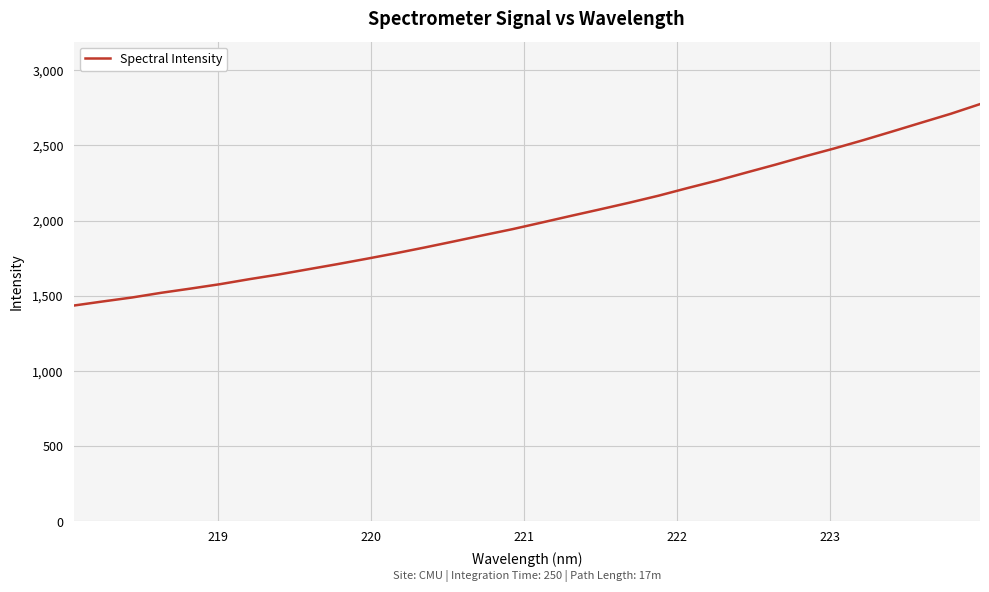

What is the maximum value shown in the chart?

2775.0